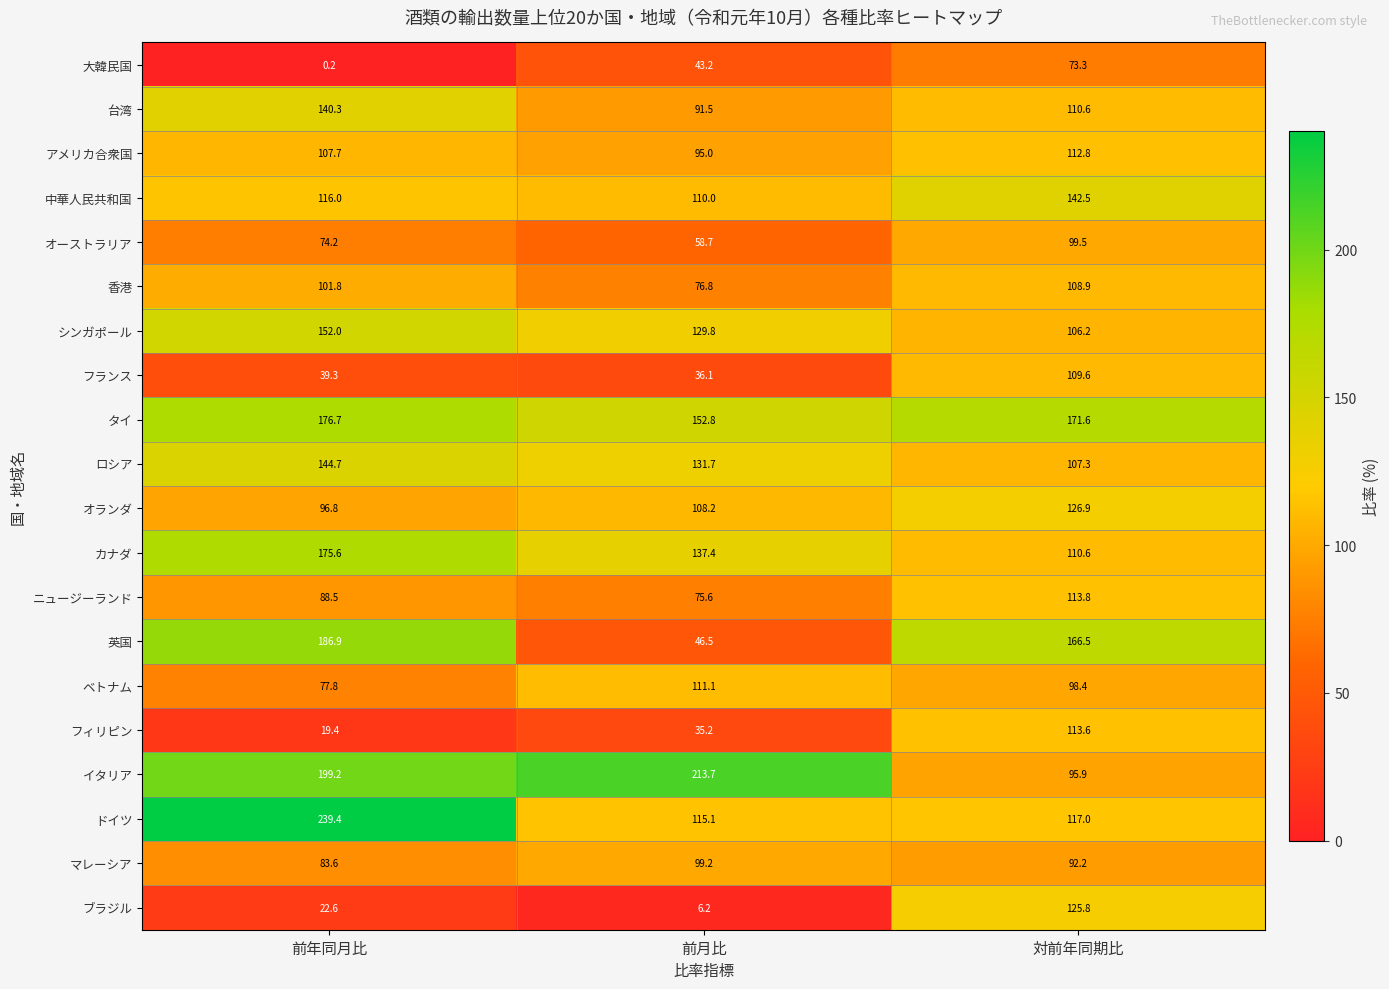

The value of ベトナム at 対前年同期比 is 141.4. True or false?

False